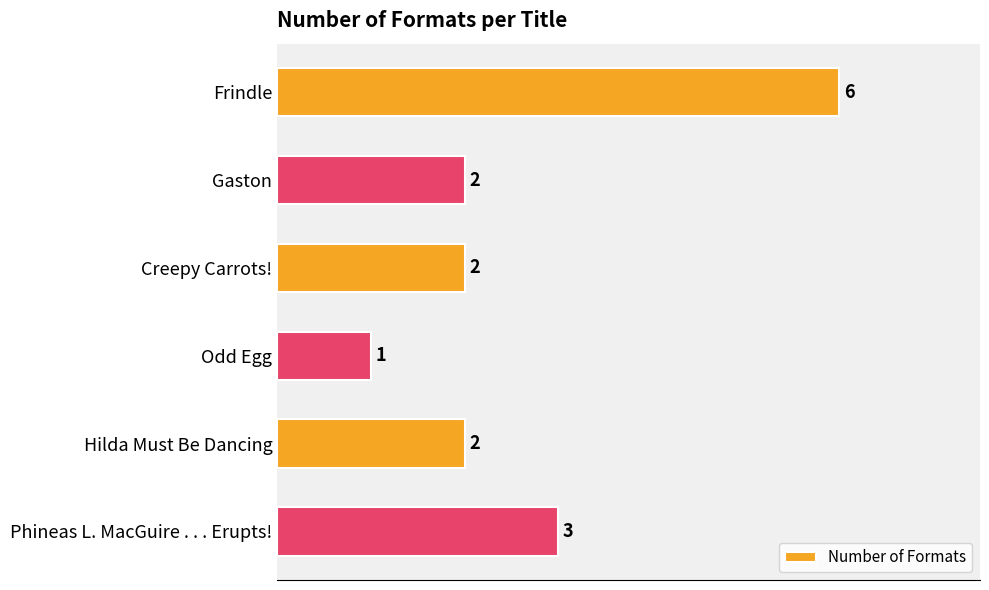

Reading bottom to top, extract all data points from this chart.

Phineas L. MacGuire . . . Erupts!=3	Hilda Must Be Dancing=2	Odd Egg=1	Creepy Carrots!=2	Gaston=2	Frindle=6